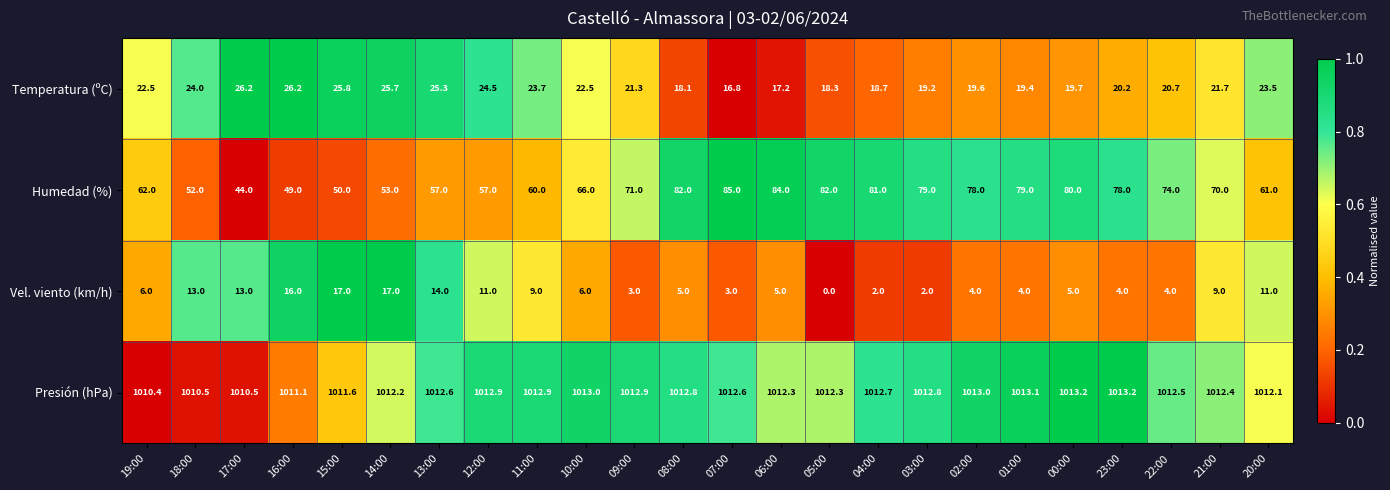

Which series has the widest spread of values?

Humedad (%)